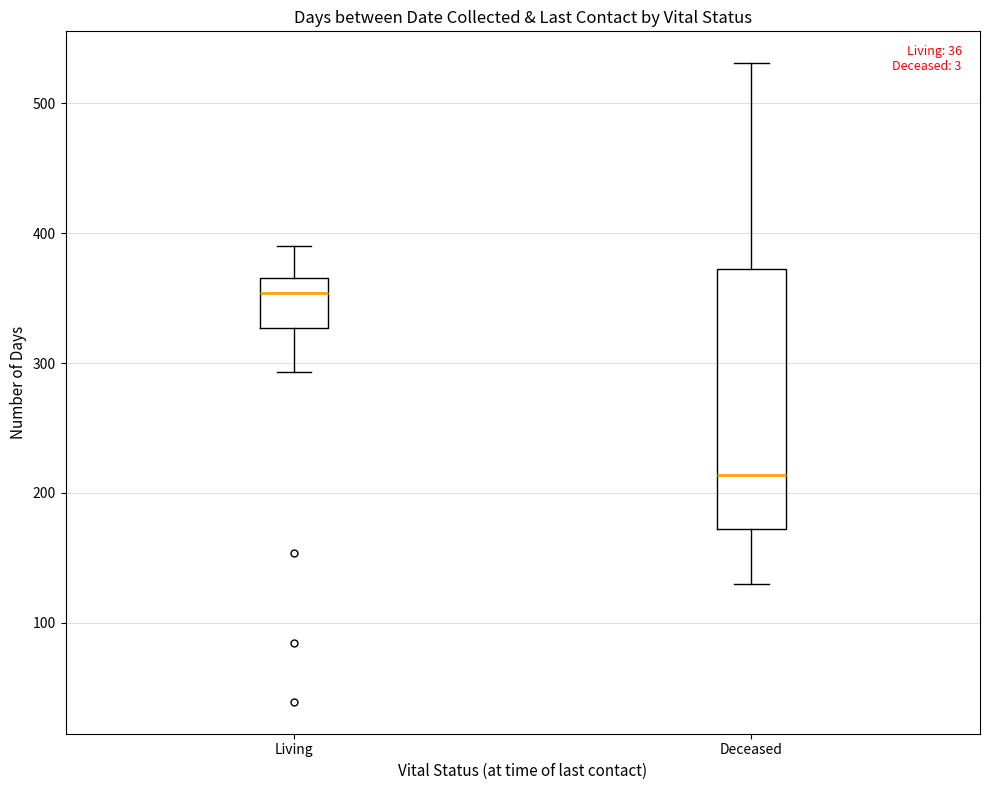

Comparing the boxes themselves (not the whiskers), which one is the tallest?

Deceased